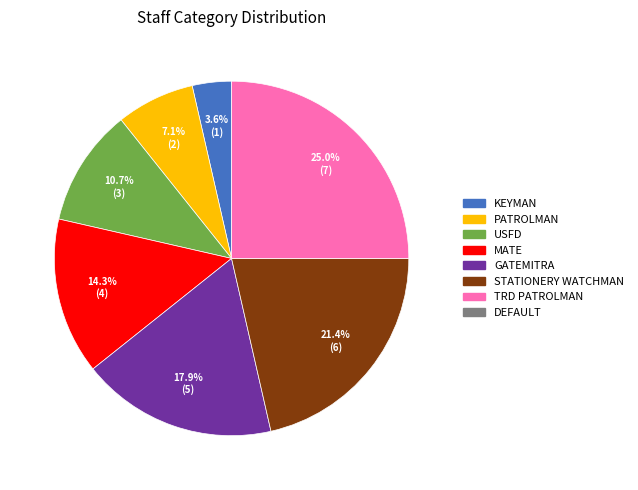

Is there a majority slice in this chart?

No